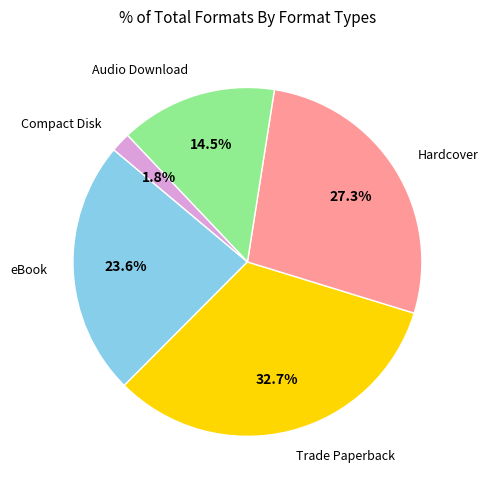

Is there a majority slice in this chart?

No